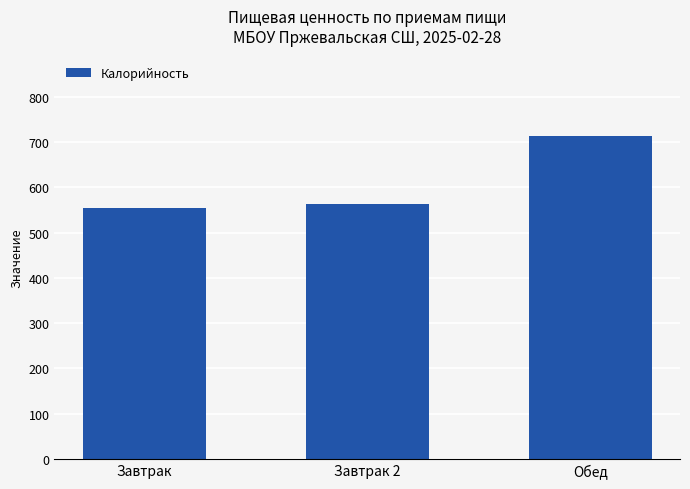

Between Завтрак 2 and Обед, which is larger?

Обед